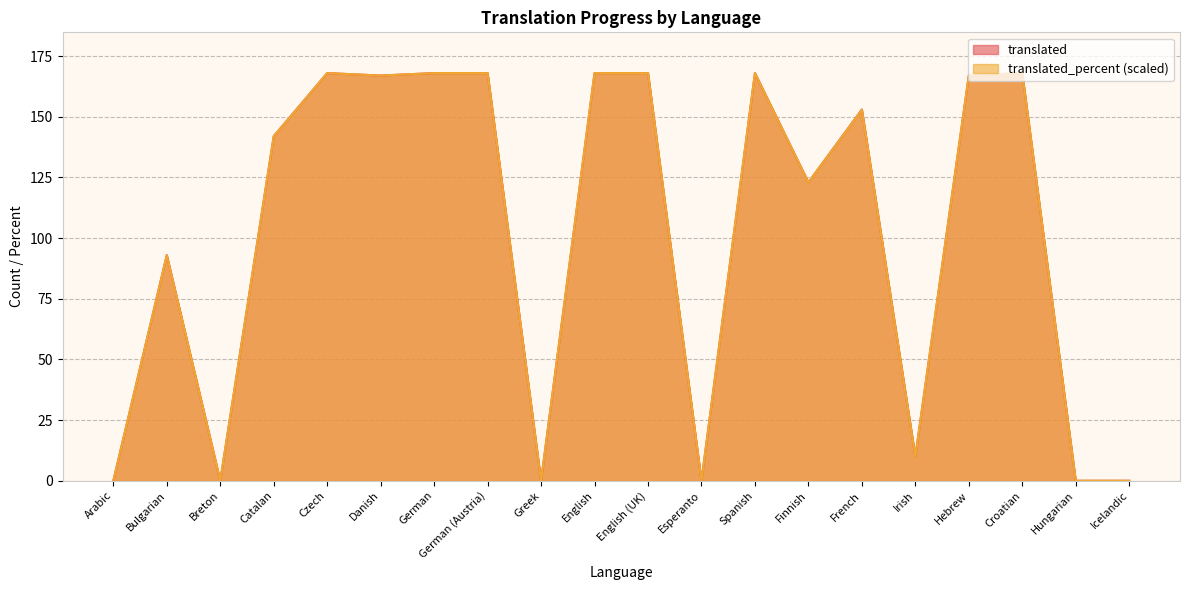

True or false: translated and translated_percent cross at least once.

False